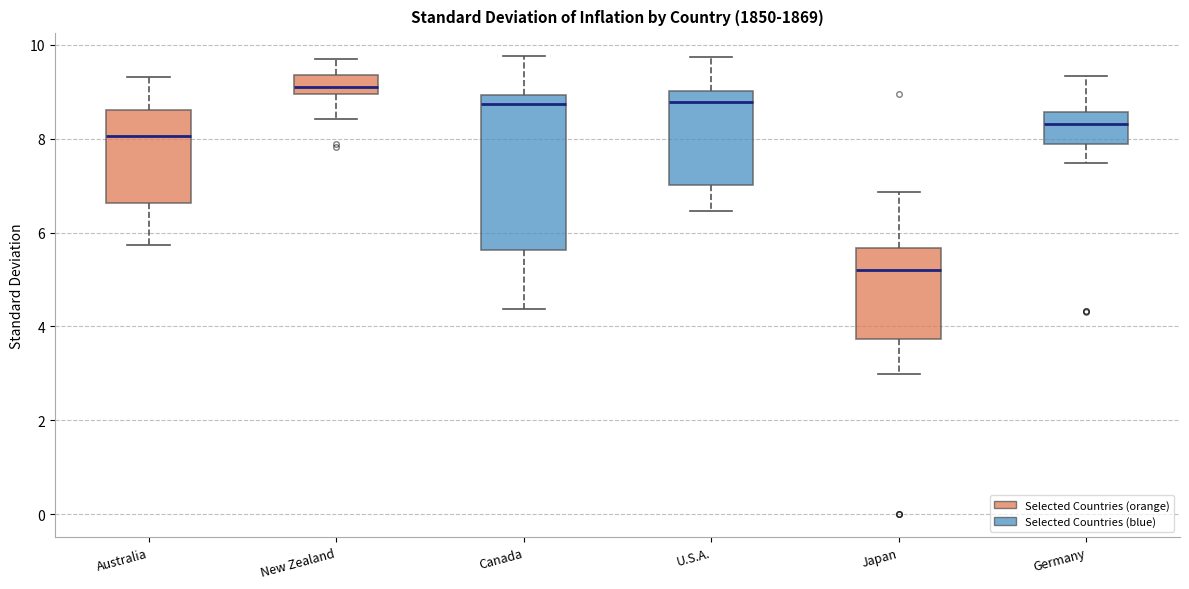

Reading left to right, transcribe this box plot: for each box, give where its median line is, the range the box spans, and where its two whiskers end, as read against the y-axis. The values are not printed on the chart, so give them approximately, as read against the axis.

Australia: median 8.0, box 6.6 to 8.6, whiskers 5.8 to 9.4
New Zealand: median 9.0 (inside the box), box 9.0 to 9.4, whiskers 8.4 to 9.6
Canada: median 8.8, box 5.6 to 9.0, whiskers 4.4 to 9.8
U.S.A.: median 8.8, box 7.0 to 9.0, whiskers 6.4 to 9.8
Japan: median 5.2, box 3.8 to 5.6, whiskers 3.0 to 6.8
Germany: median 8.4, box 7.8 to 8.6, whiskers 7.4 to 9.4